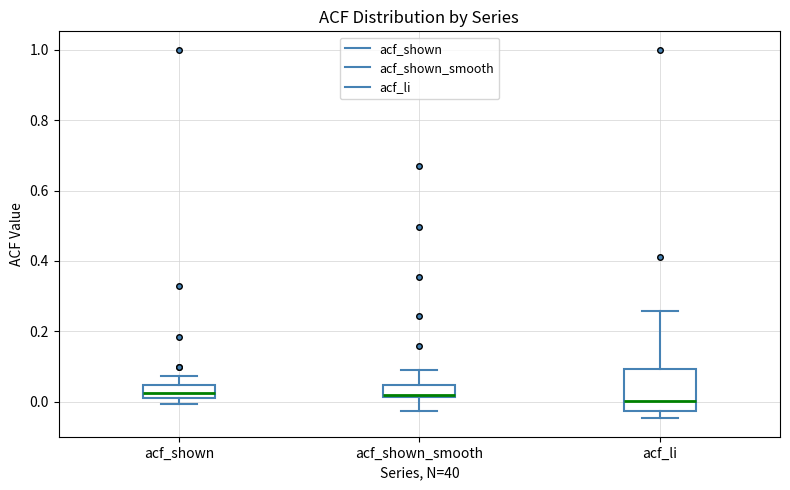

Reading left to right, transcribe this box plot: for each box, give where its median line is, the range the box spans, and where its two whiskers end, as read against the y-axis. The values are not printed on the chart, so give them approximately, as read against the axis.

acf_shown: median 0.02 (inside the box), box 0.02 to 0.04, whiskers 0.00 to 0.08
acf_shown_smooth: median 0.02 (just above the box's lower edge), box 0.02 to 0.04, whiskers -0.02 to 0.10
acf_li: median 0.00, box -0.02 to 0.10, whiskers -0.04 to 0.26